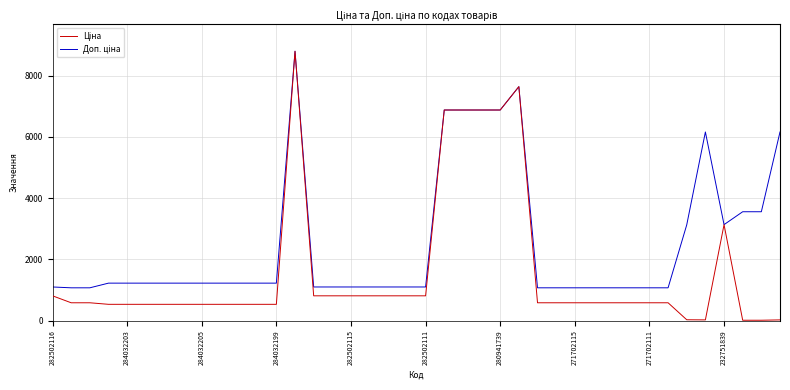

Does the chart have visible grid lines?

Yes